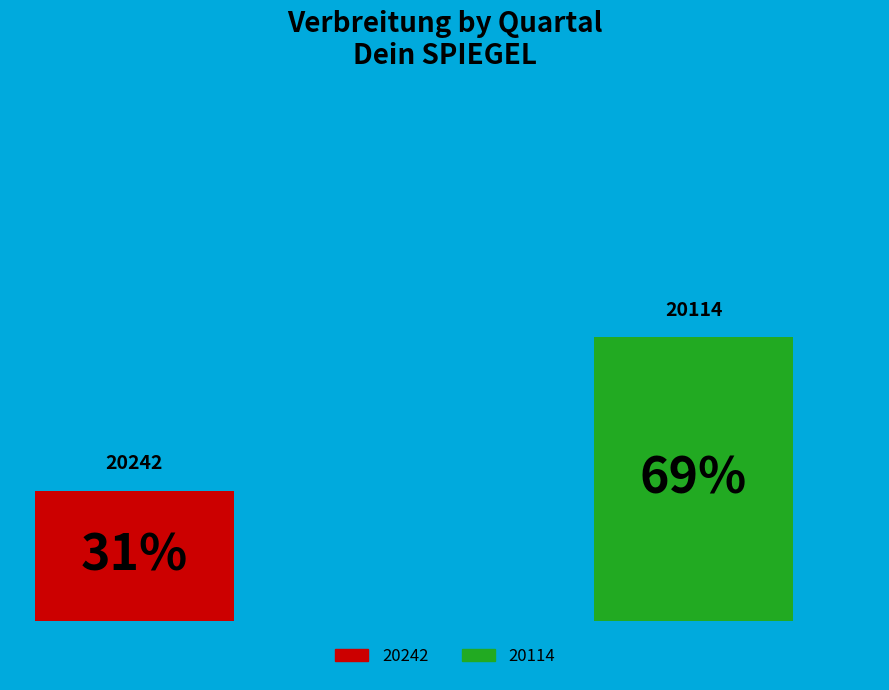

Which category has the smallest portion of the pie?

20242